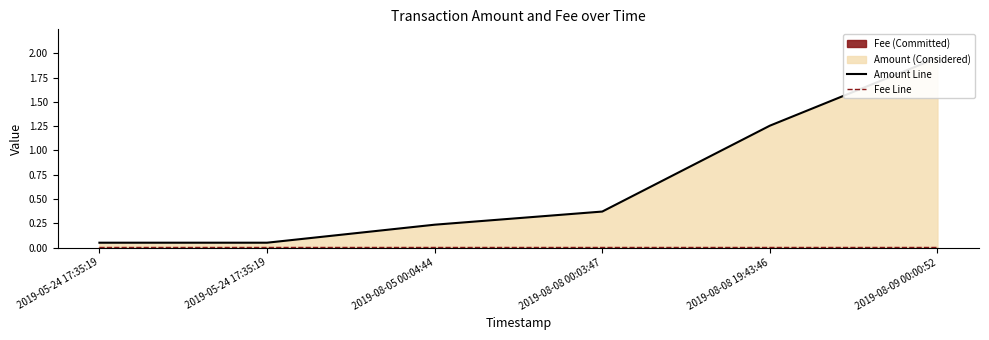

How many categories are shown in the chart?

6